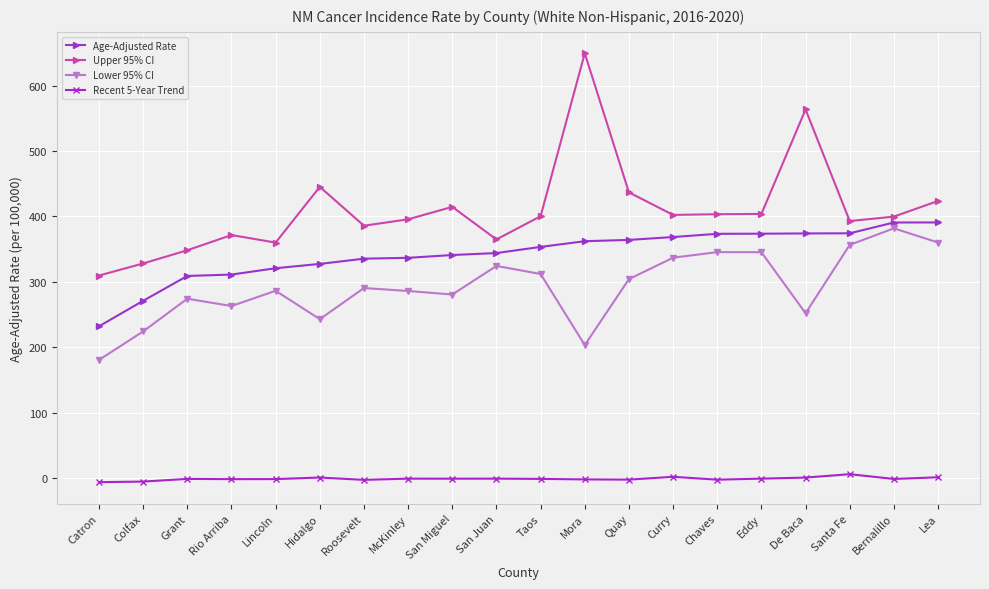

True or false: Age-Adjusted Rate has a value of 327.4 at Hidalgo.

True